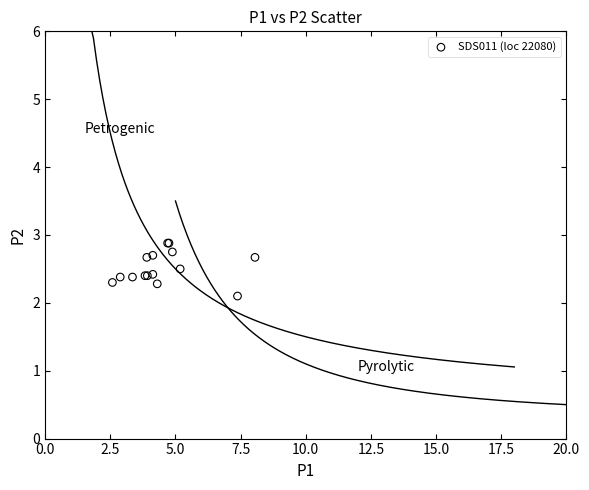

What Y value in the scatter plot is closest to 2?

2.1